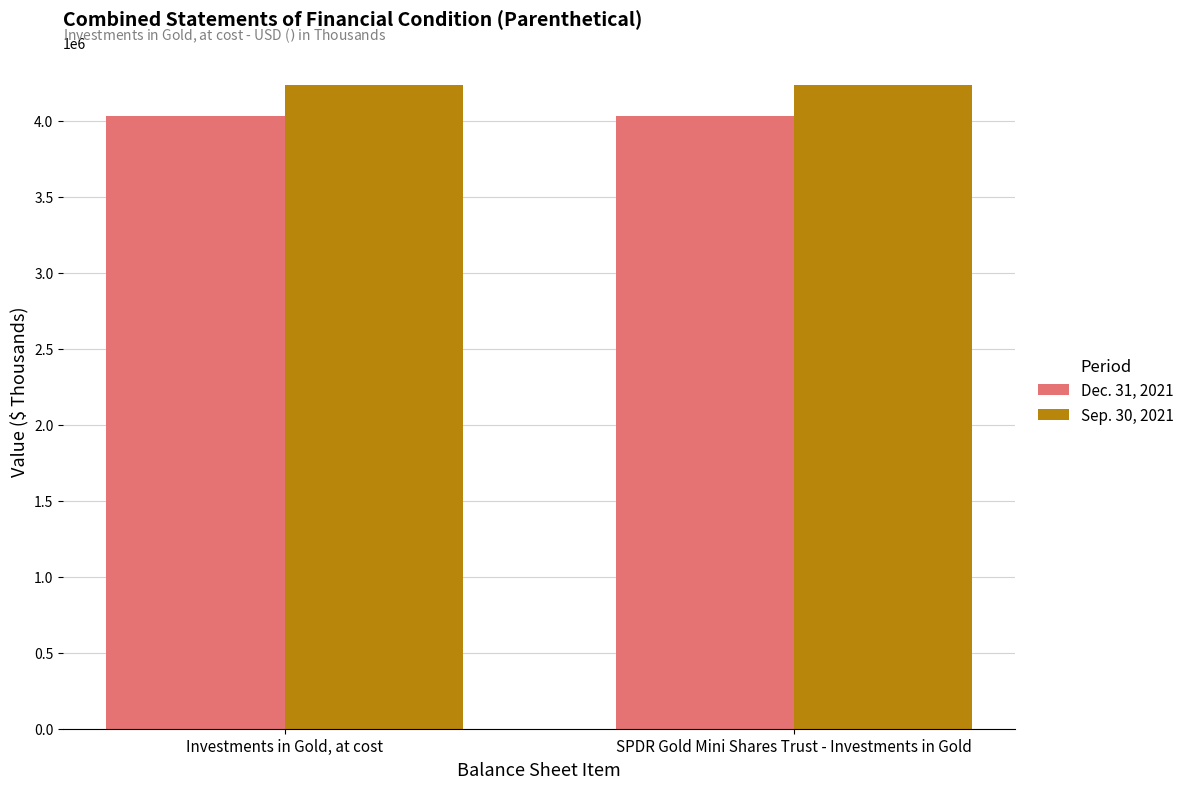

Reading right to left, what are all the values shown in this chart?

Dec. 31, 2021: SPDR Gold Mini Shares Trust - Investments in Gold=4032595	Investments in Gold, at cost=4032595
Sep. 30, 2021: SPDR Gold Mini Shares Trust - Investments in Gold=4237696	Investments in Gold, at cost=4237696